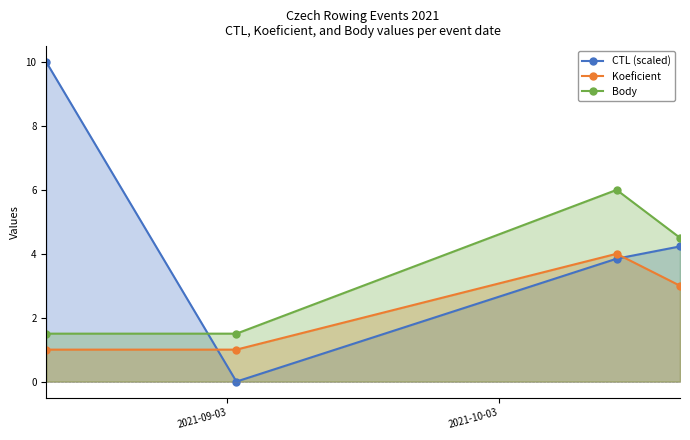

How many positive values does the CTL (scaled) series have?

3